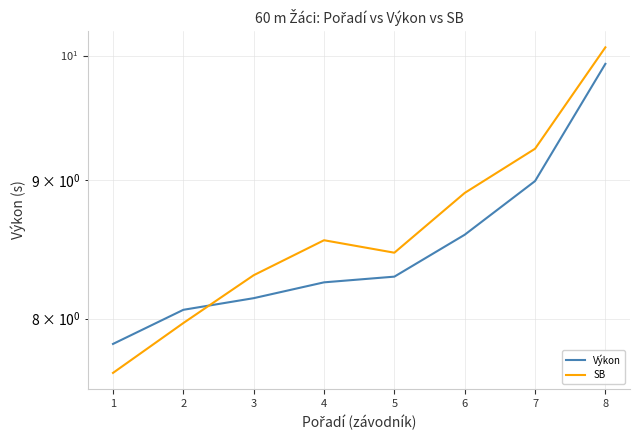

How many interior local peaks does the SB series have?

1